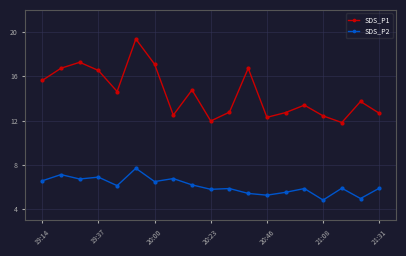

What is the value of the SDS_P1 point at the 16th from the left?

12.4